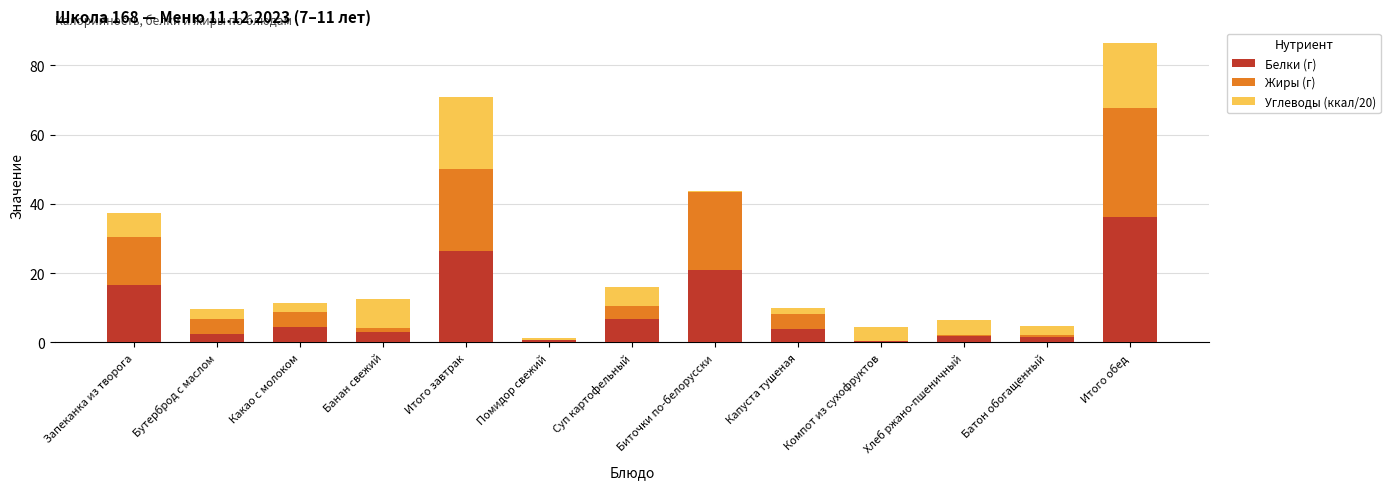

Read the Белки (г) value at Бутерброд с маслом.

2.4